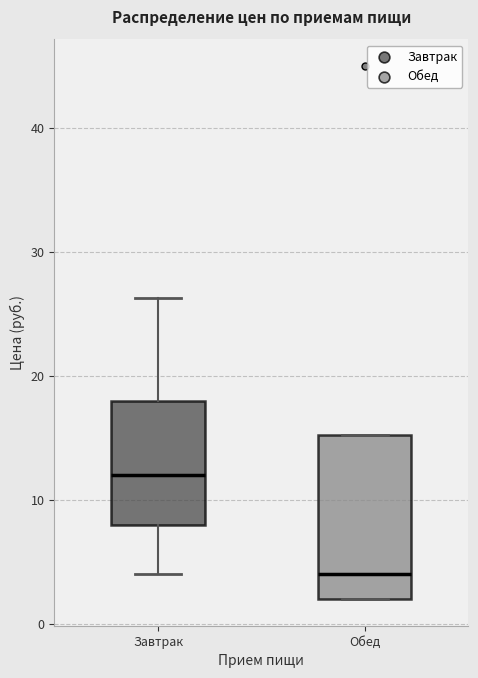

Where is the lower edge of the box for Завтрак on the y-axis? The values are not printed on the chart, so give them approximately, as read against the axis.

8